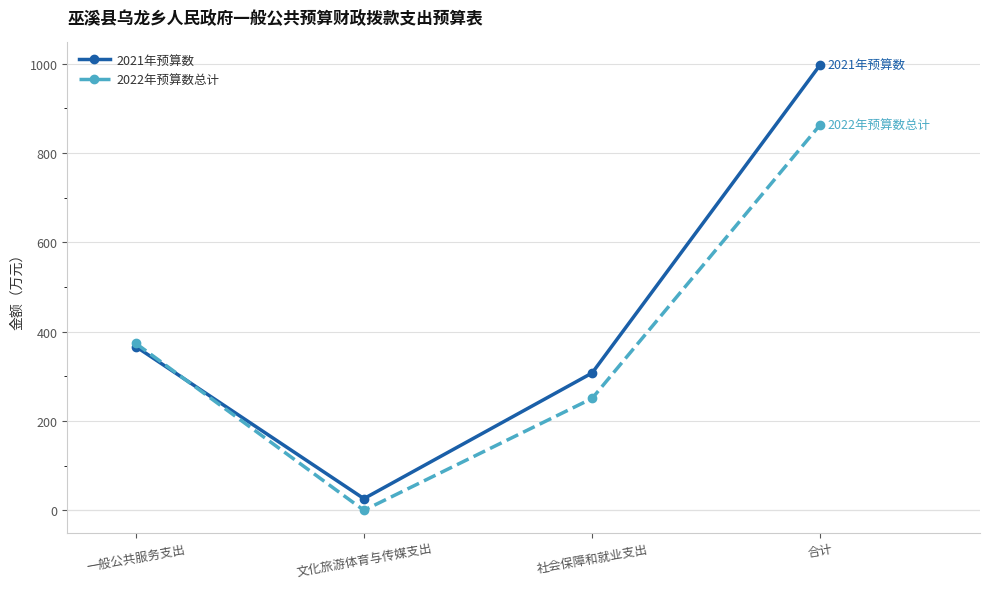

True or false: 2021年预算数 has more than 1 points higher than both neighbors.

False